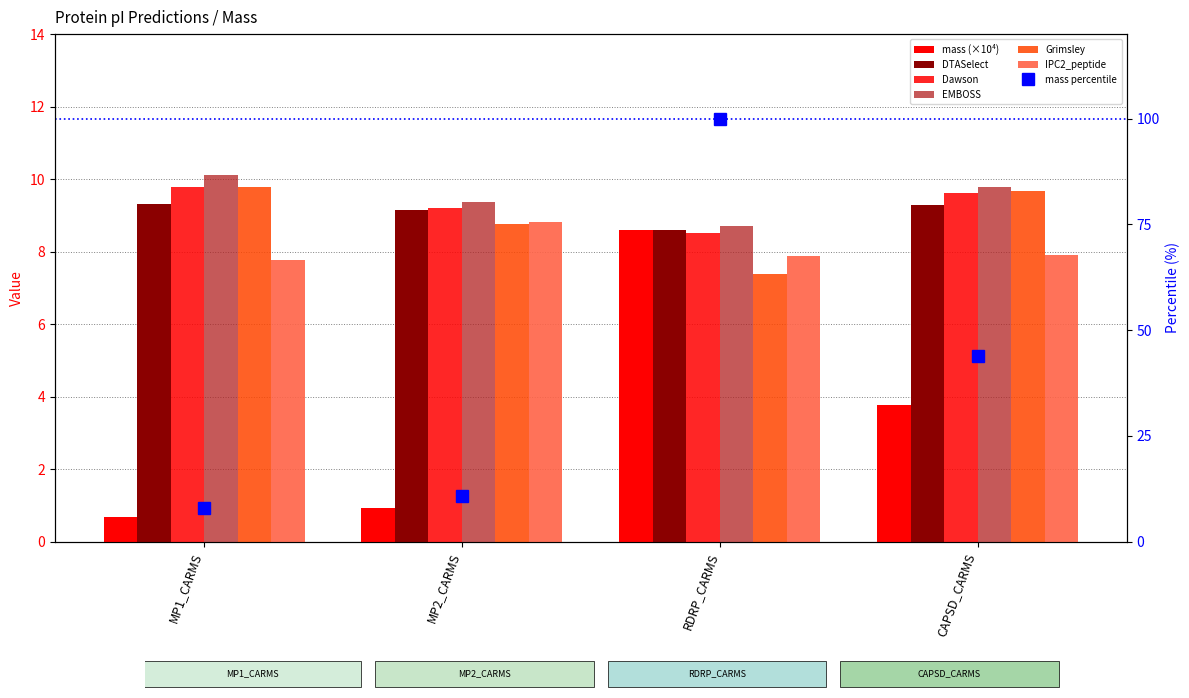

What is the sum of the Grimsley values at MP2_CARMS and RDRP_CARMS?

16.2